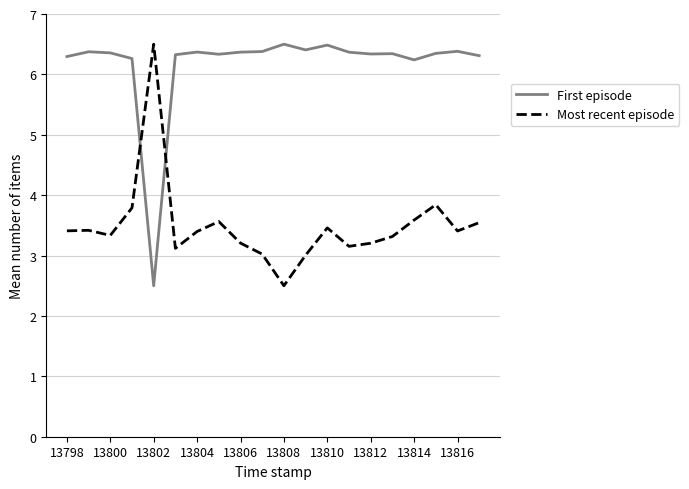

What is the difference between the maximum and minimum values in the Most recent episode series?

4.0